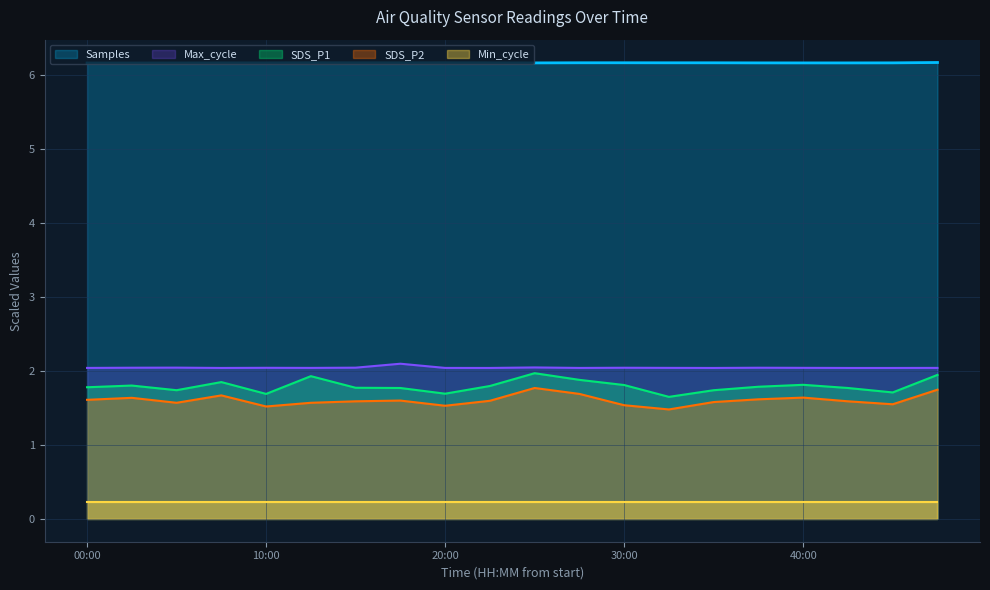

Does the chart display data point markers on the line(s)?

No